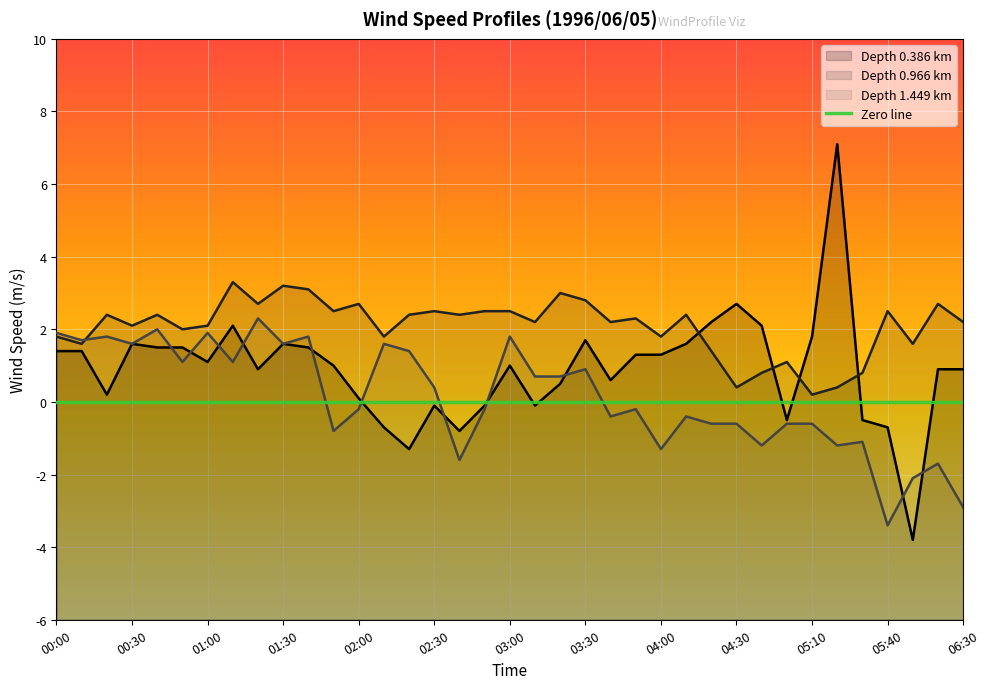

What is the sum of the depth_0.386 values at 02:50 and 04:40?

2.0